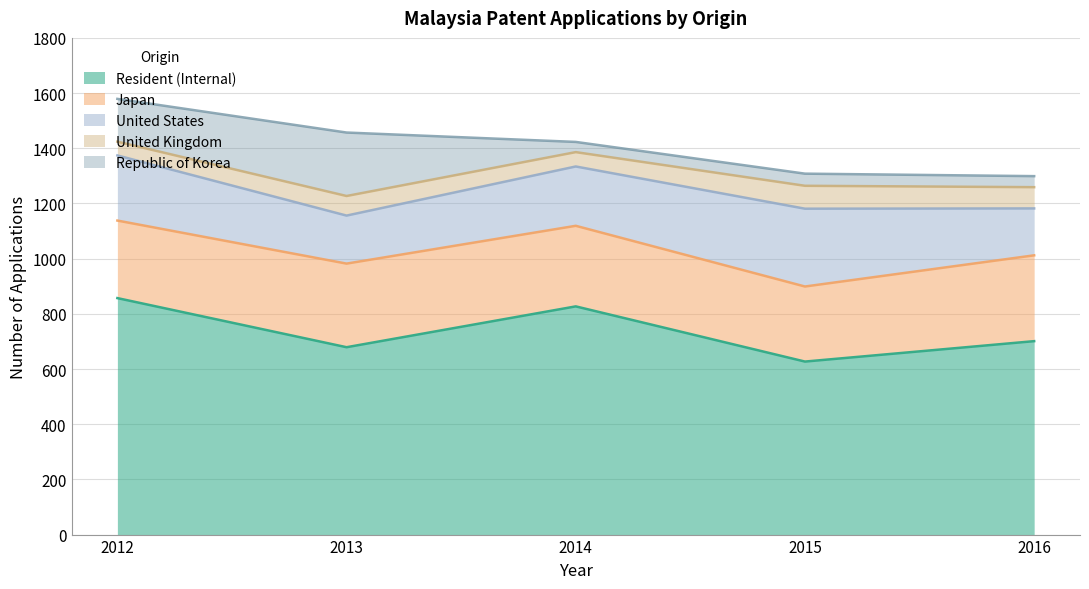

What is the difference between the United States values at 2014 and 2015?

67